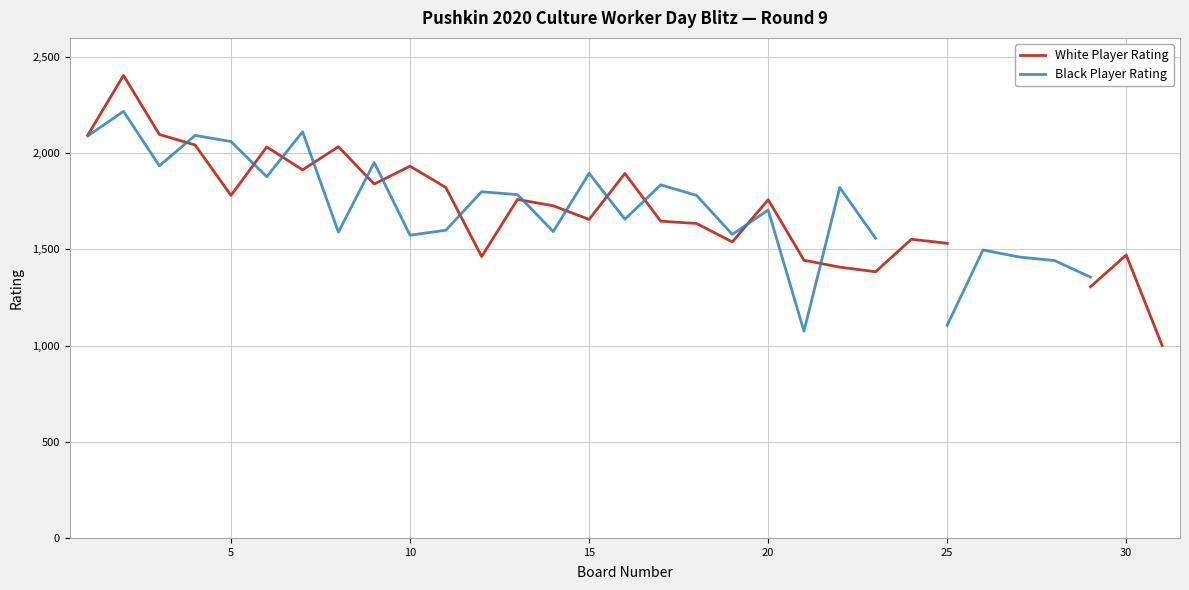

What is the highest value of the Black Player Rating series?

2218.0